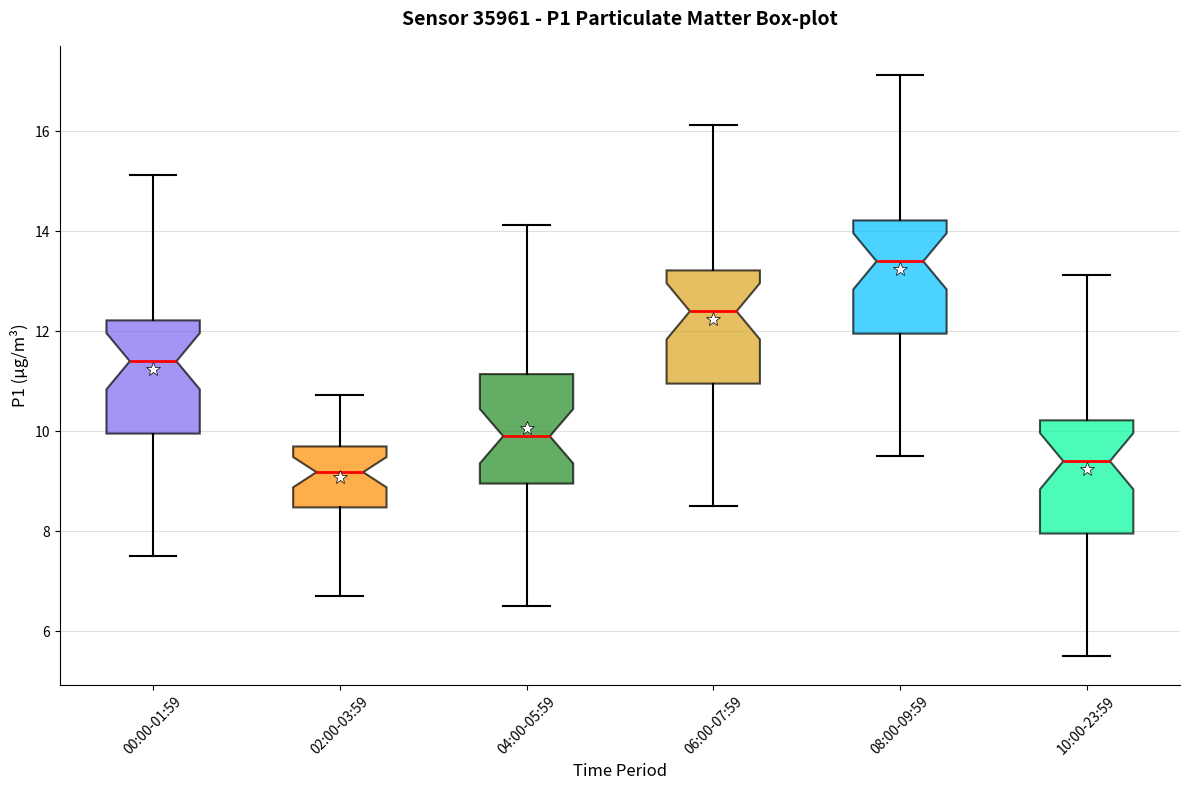

Reading left to right, read every box against the y-axis: the position of its median line, the range the box covers, and the ends of its whiskers. The values are not printed on the chart, so give them approximately, as read against the axis.

00:00-01:59: median 11.4, box 10.0 to 12.2, whiskers 7.6 to 15.2
02:00-03:59: median 9.2, box 8.4 to 9.6, whiskers 6.8 to 10.8
04:00-05:59: median 10.0, box 9.0 to 11.2, whiskers 6.6 to 14.2
06:00-07:59: median 12.4, box 11.0 to 13.2, whiskers 8.6 to 16.2
08:00-09:59: median 13.4, box 12.0 to 14.2, whiskers 9.6 to 17.2
10:00-23:59: median 9.4, box 8.0 to 10.2, whiskers 5.6 to 13.2